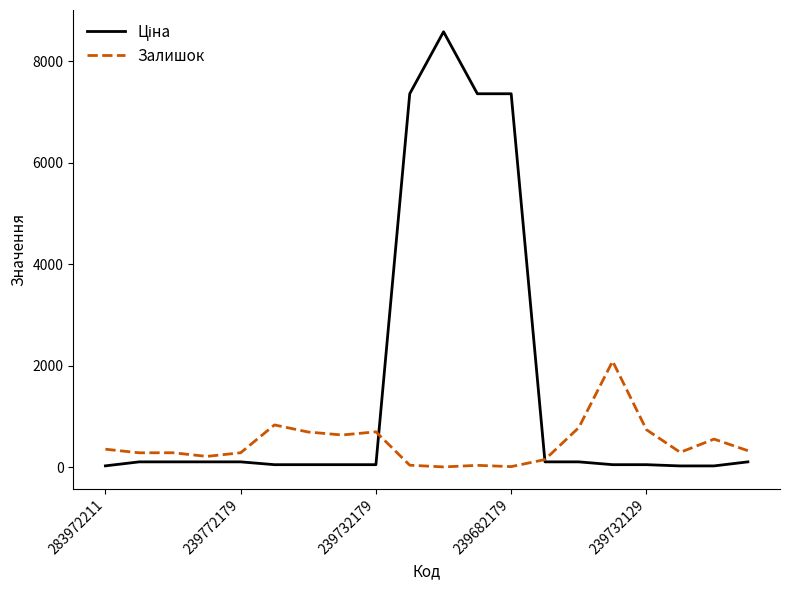

What is the greatest value displayed?

8581.1